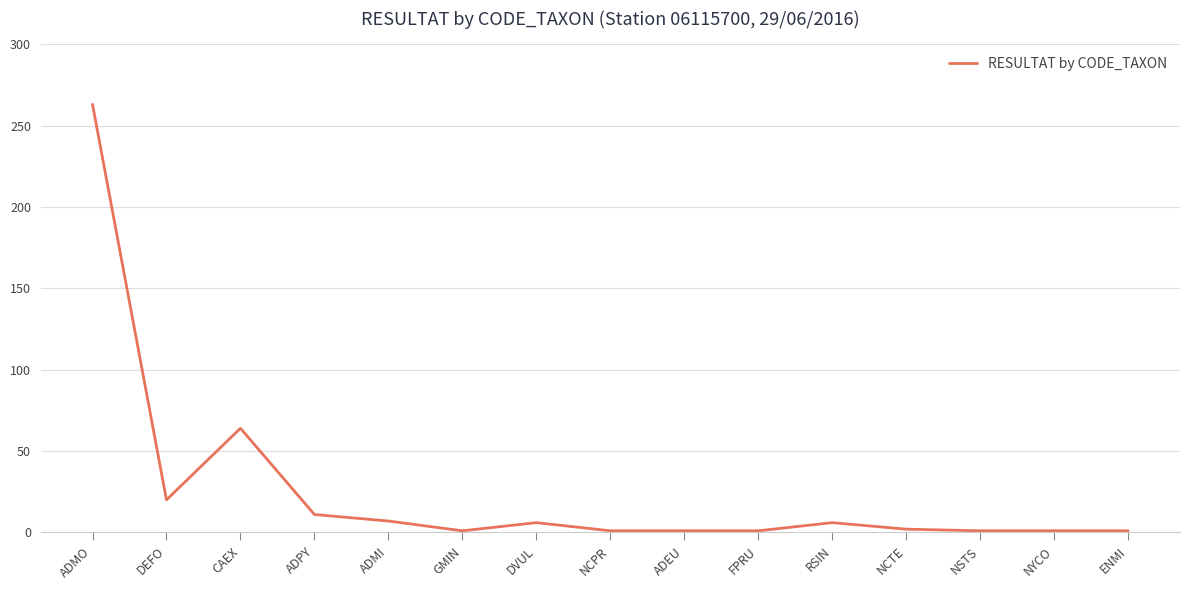

Which category has the highest value across all series?

ADMO